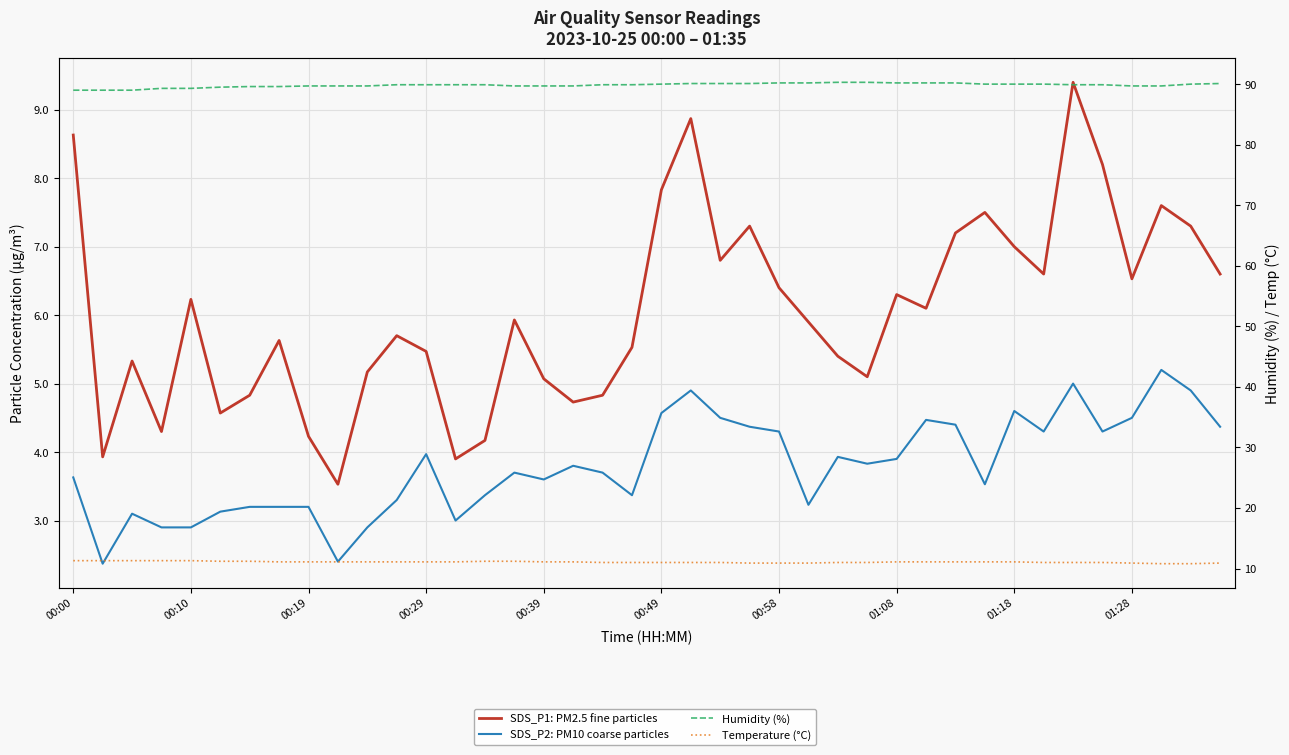

What position from the left is 00:49?

21